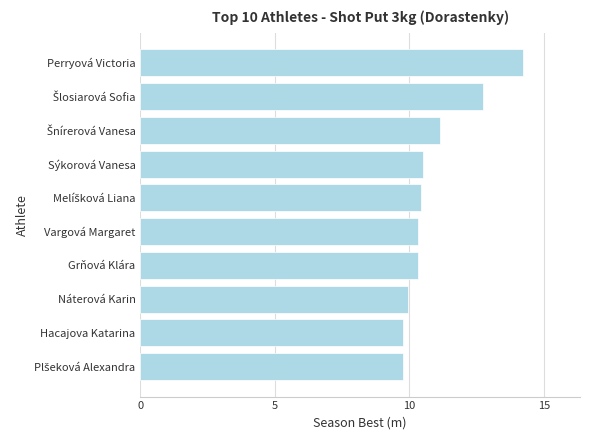

What is the difference between the second highest and second lowest values?

3.0